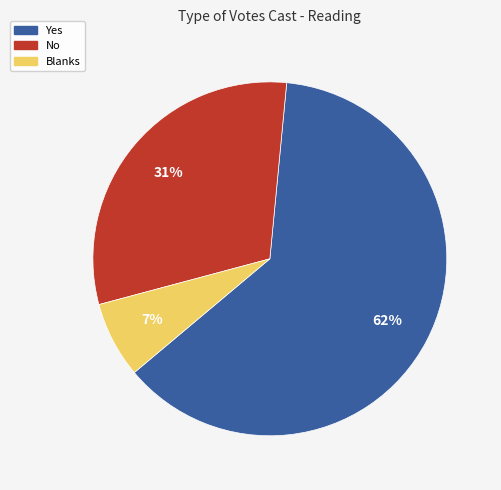

Which slice represents more than half of the pie?

Yes